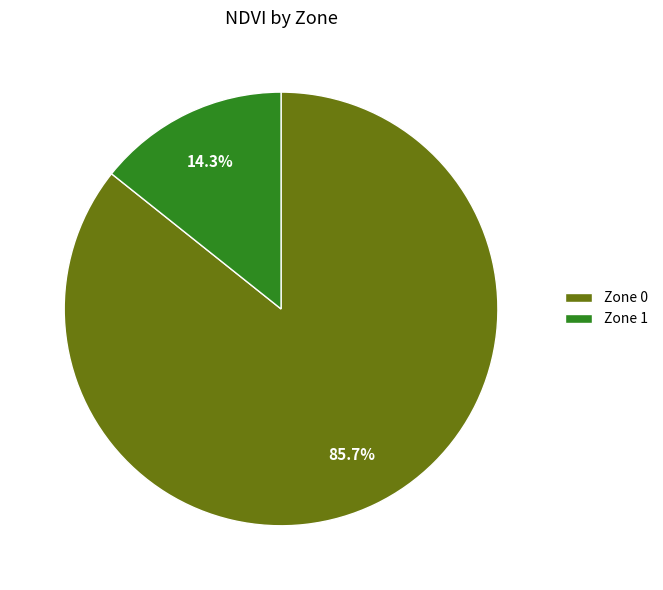

Does Zone 1 account for over 50% of the chart?

No